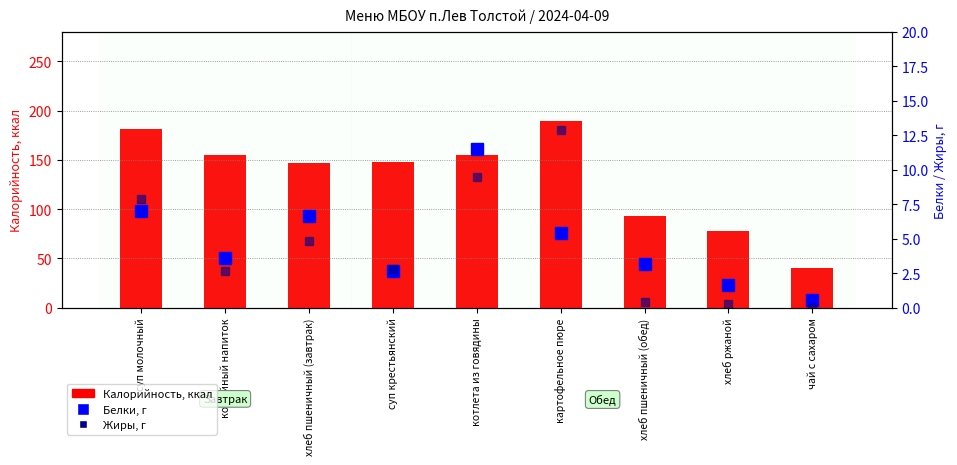

Reading left to right, list all the values displayed in this chart.

Калорийность: 181.0	155.2	147.3	148.3	155.4	189.0	93.5	77.9	40.0
Белки, г: 7.0	3.6	6.6	2.7	11.5	5.4	3.2	1.7	0.5
Жиры, г: 7.9	2.7	4.9	2.8	9.5	12.9	0.4	0.3	0.0